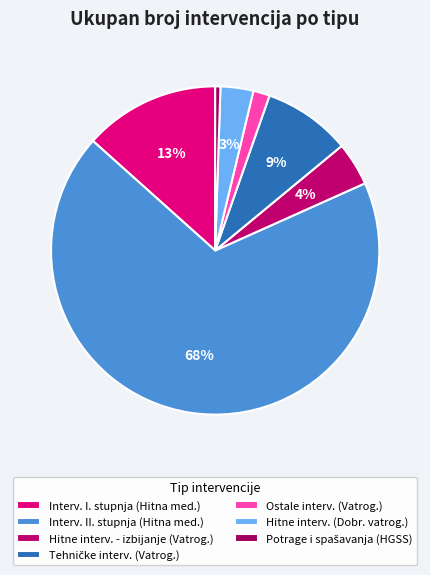

How many slices are in this pie chart?

7